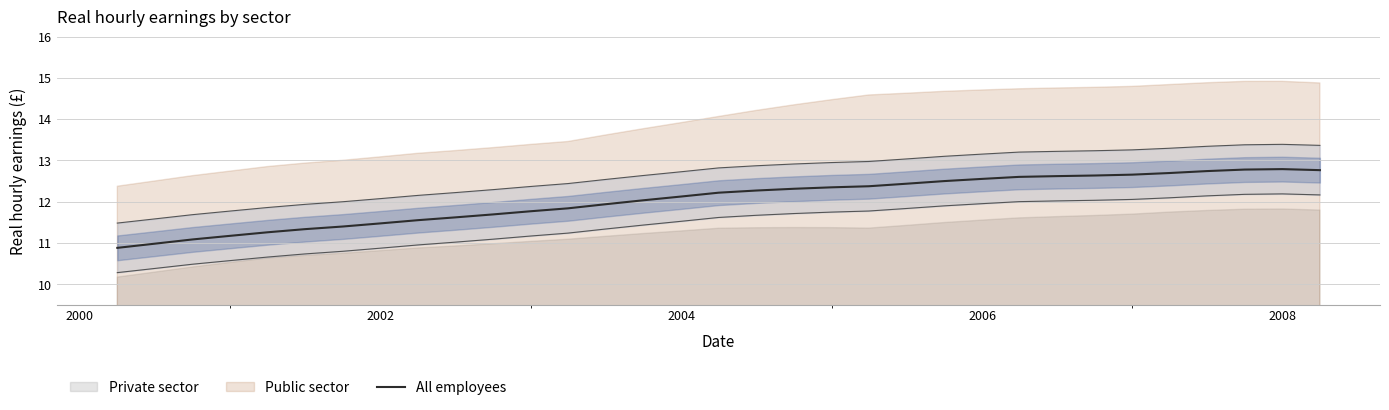

What is the lowest value of the All employees series?

10.9